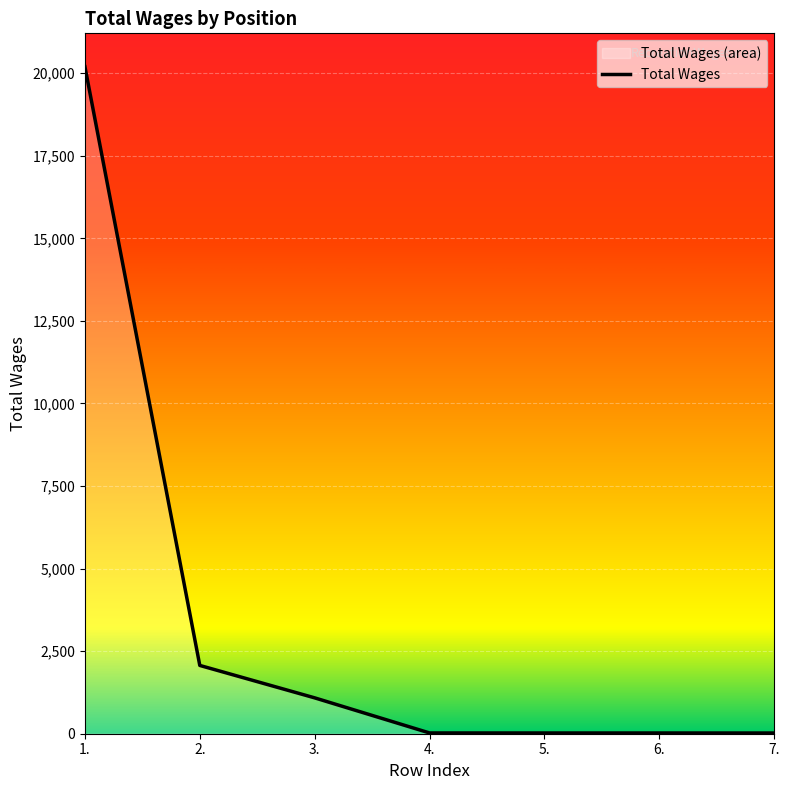

Which has a higher value, 5. or 1.?

1.